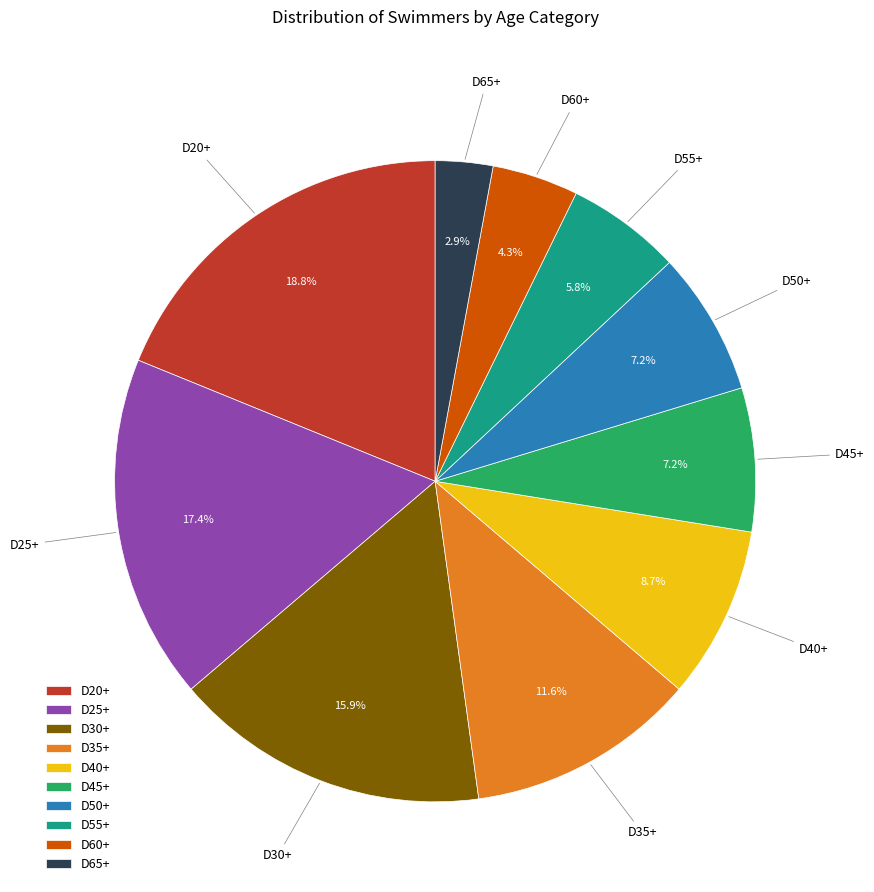

What percentage is the D45+ slice, to the nearest percent?

7%